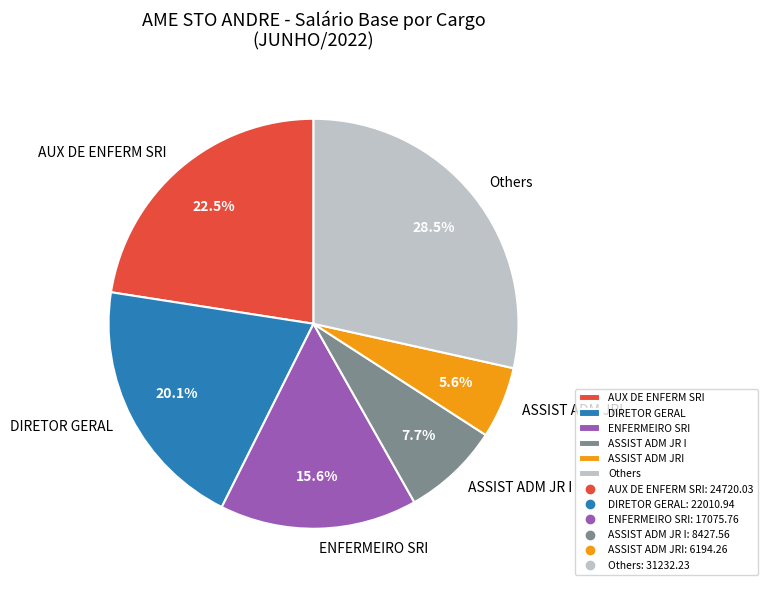

What percentage is the DIRETOR GERAL slice, to the nearest percent?

20%